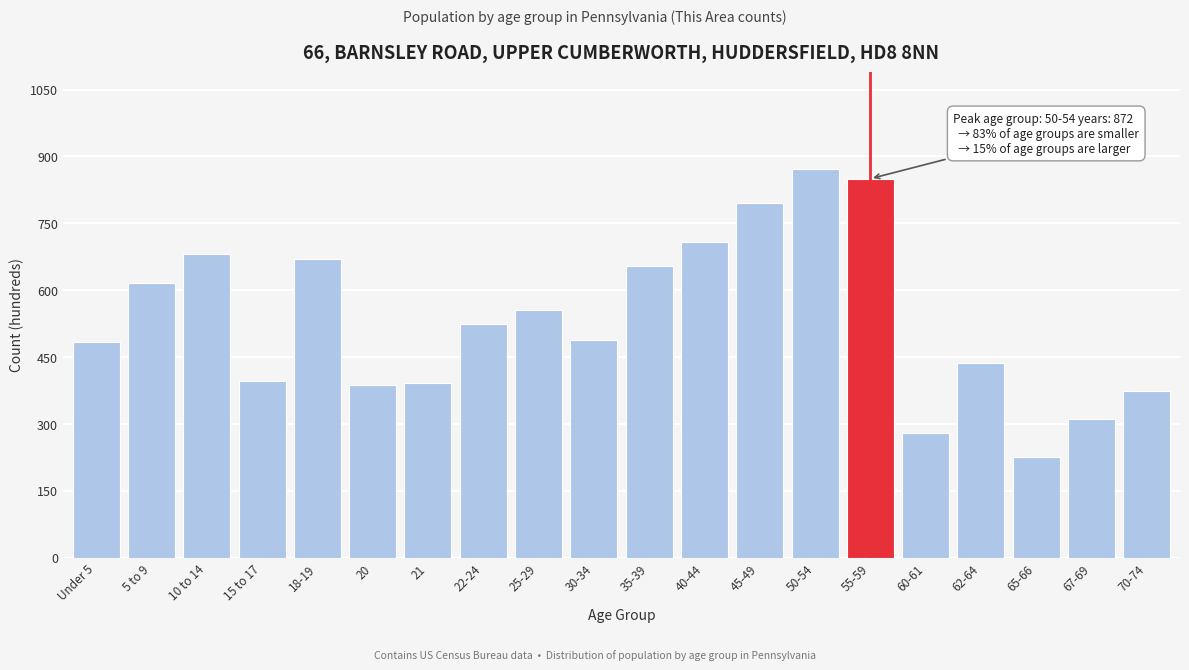

What value does the data have at 25-29, to the nearest 10?

560